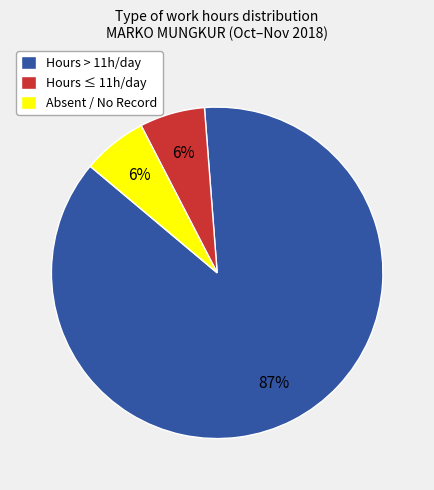

To the nearest percent, what portion does Absent / No Record represent?

6%